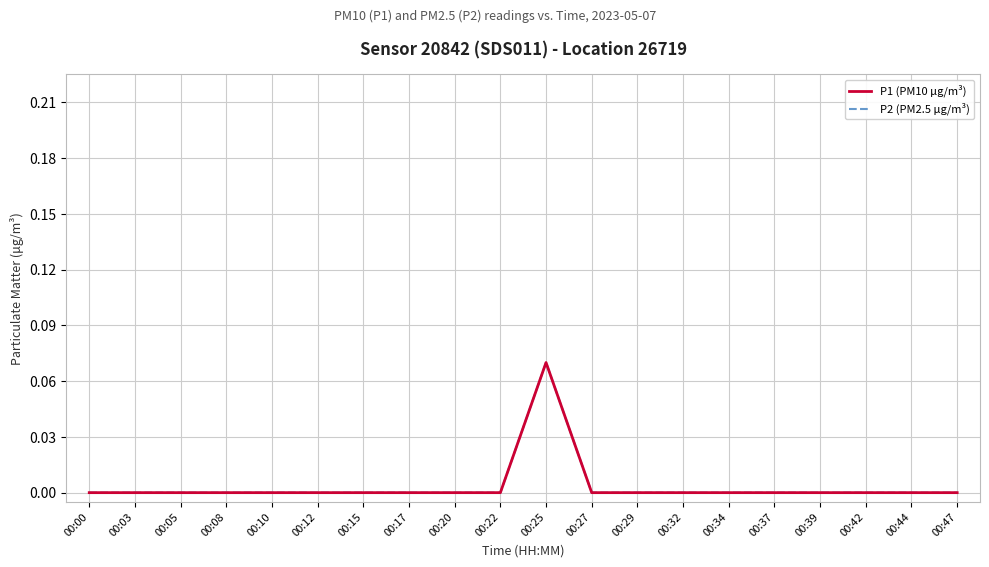

At which category is the sum across all series the highest?

00:25